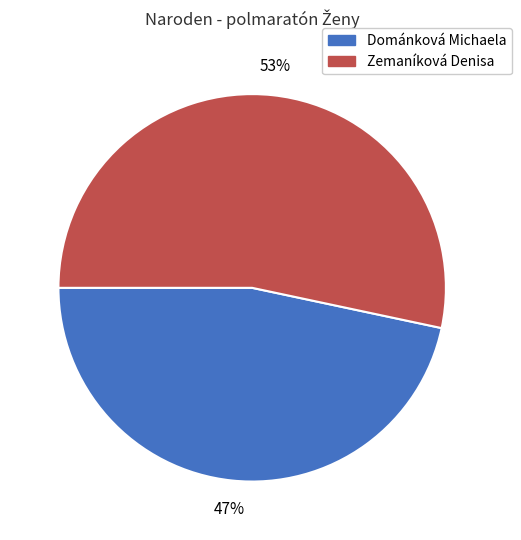

Does Dománková Michaela account for over 50% of the chart?

No